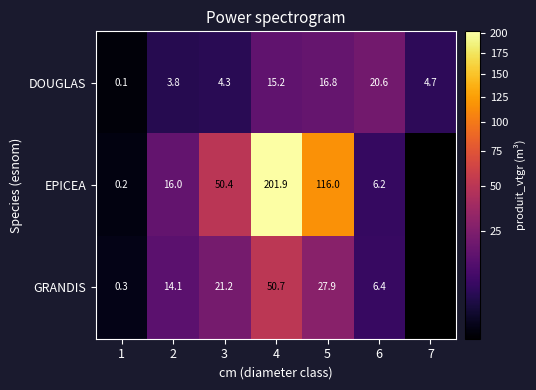

Which series changed the most between 2 and 5?

EPICEA